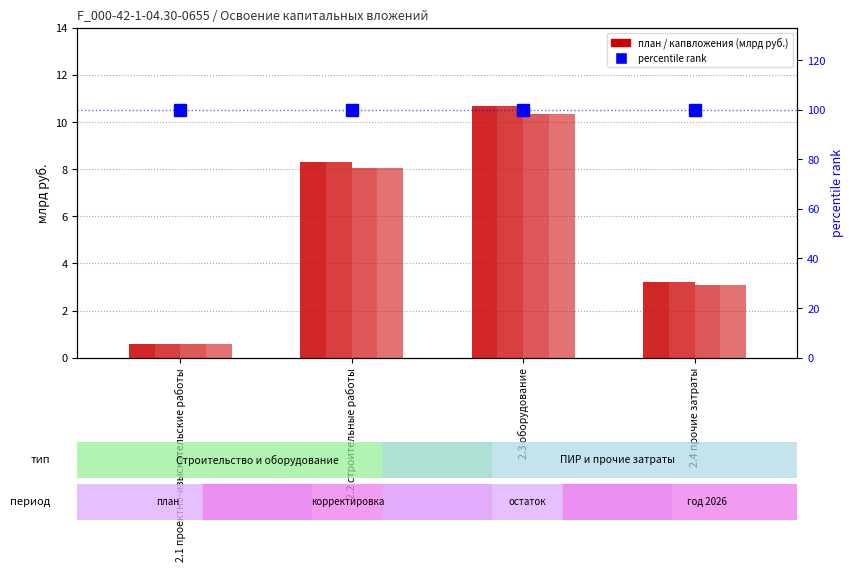

True or false: Год 2026 (план) has a value of 14.3 at 2.2 строительные работы.

False